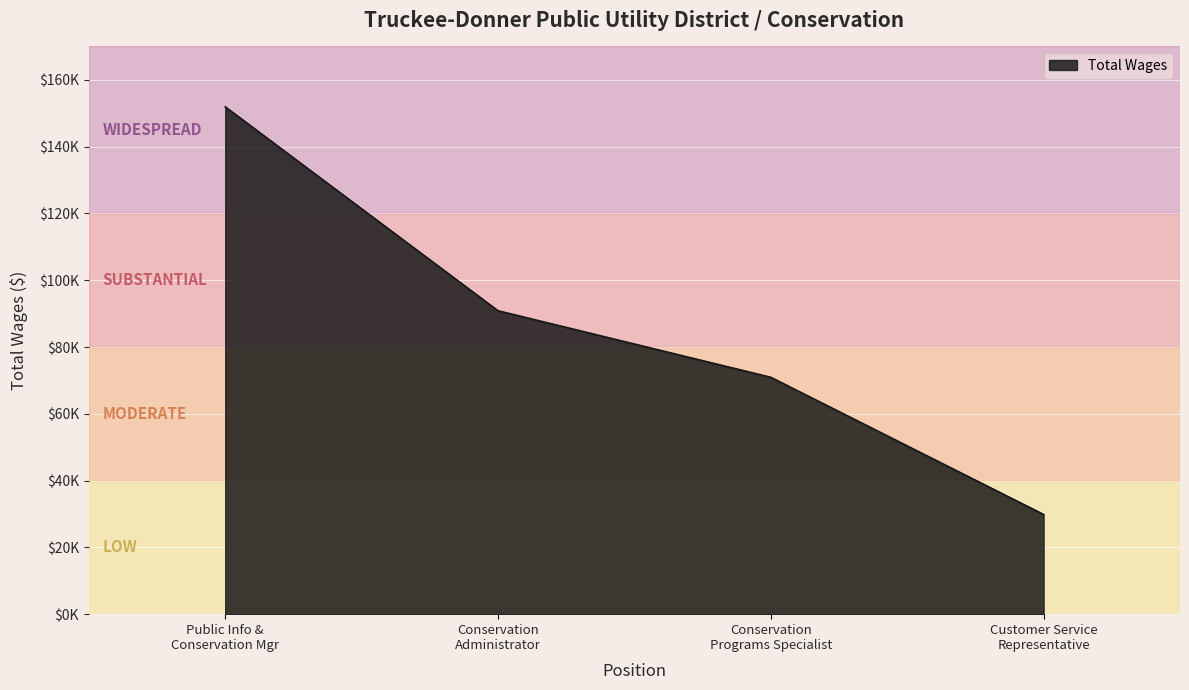

List the labels in order of value, largest first.

Public Info &
Conservation Mgr, Conservation
Administrator, Conservation
Programs Specialist, Customer Service
Representative